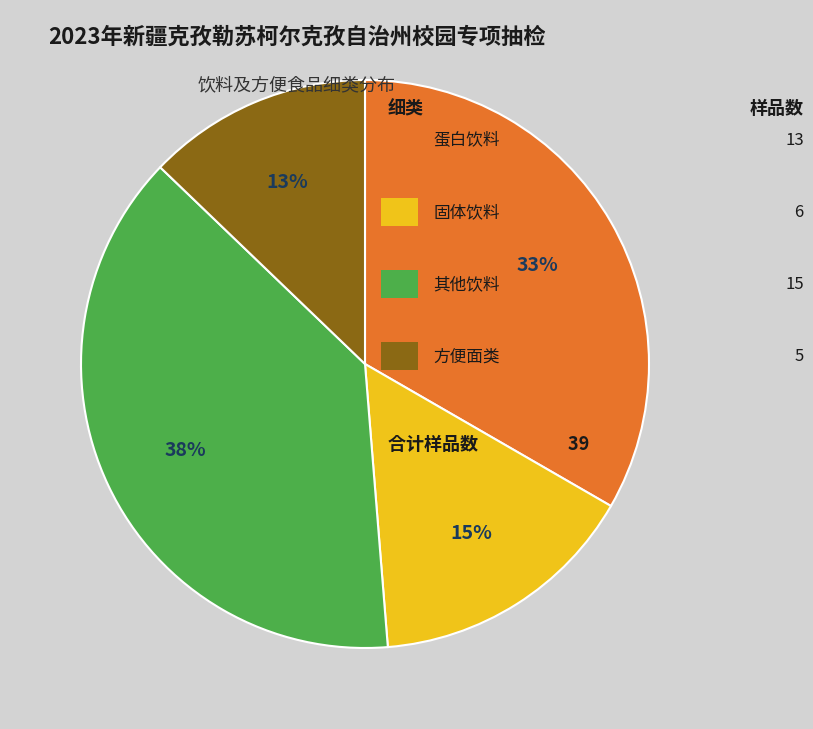

To the nearest percent, what is the average slice percentage?

25%